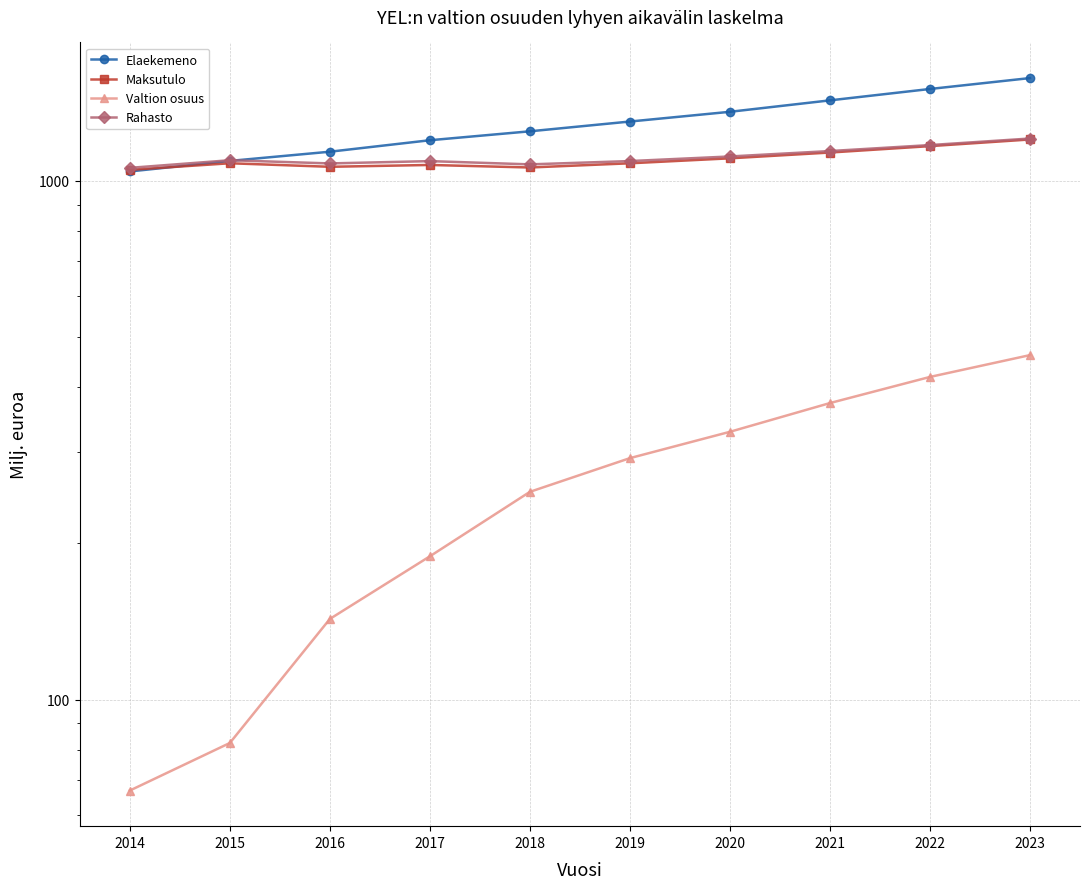

Rank the categories by Rahasto value from highest to lowest.

2023, 2022, 2021, 2020, 2015, 2019, 2017, 2016, 2018, 2014